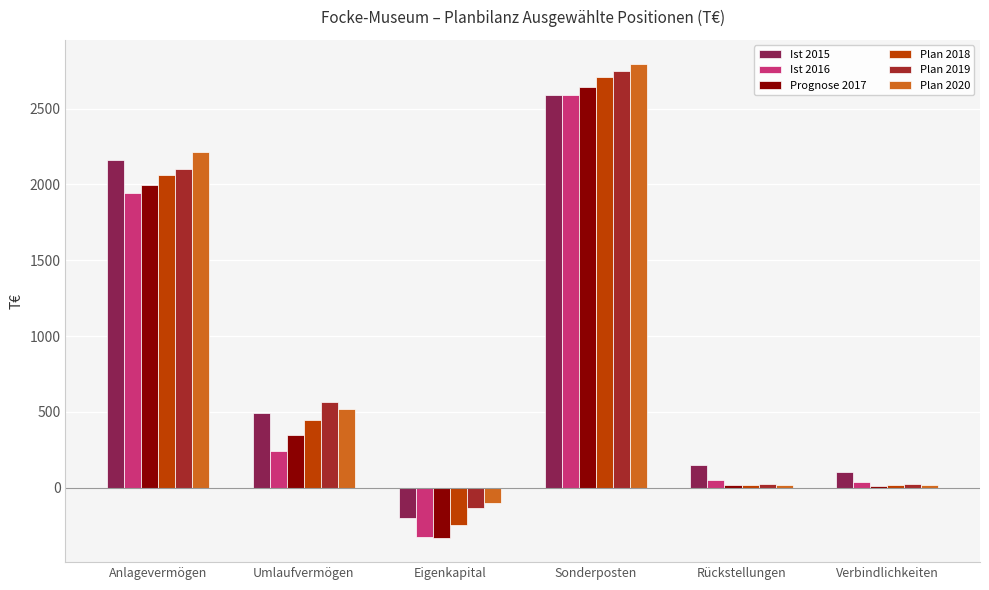

Read the Ist 2016 value at Umlaufvermögen.

244.4